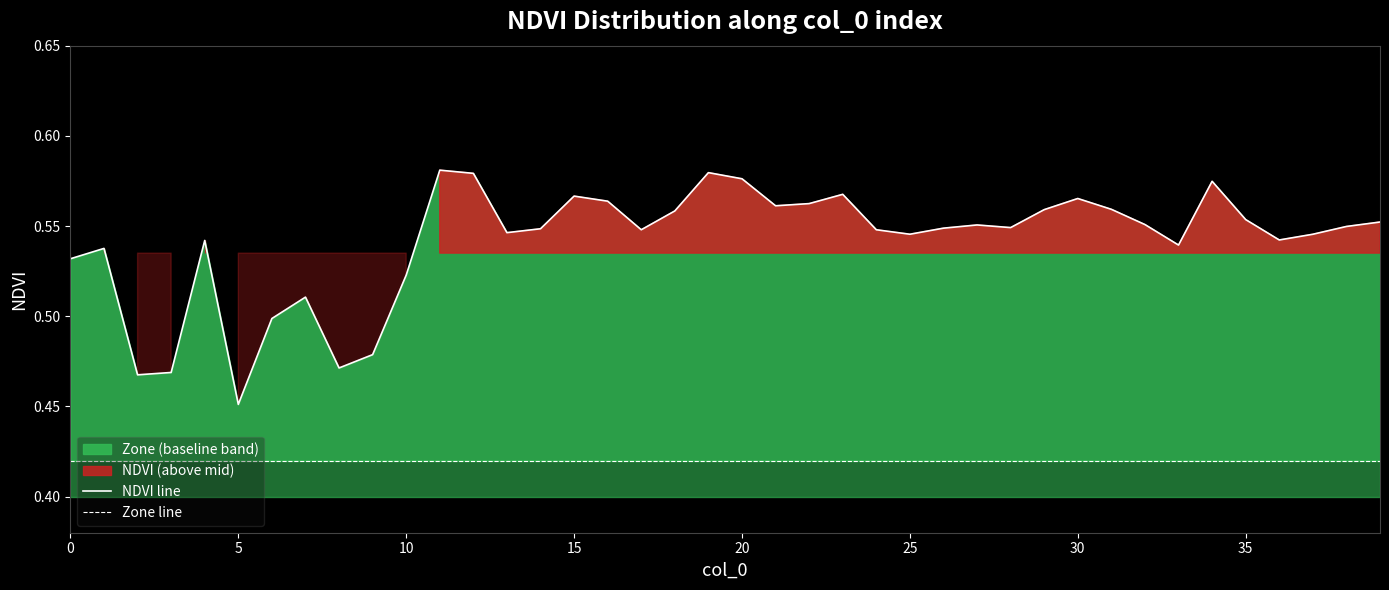

Does the chart have visible grid lines?

No